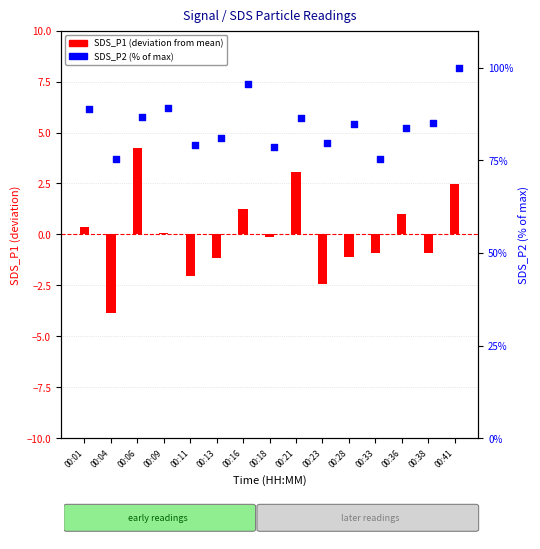

Which series reaches the minimum Y coordinate?

SDS_P1 (norm)